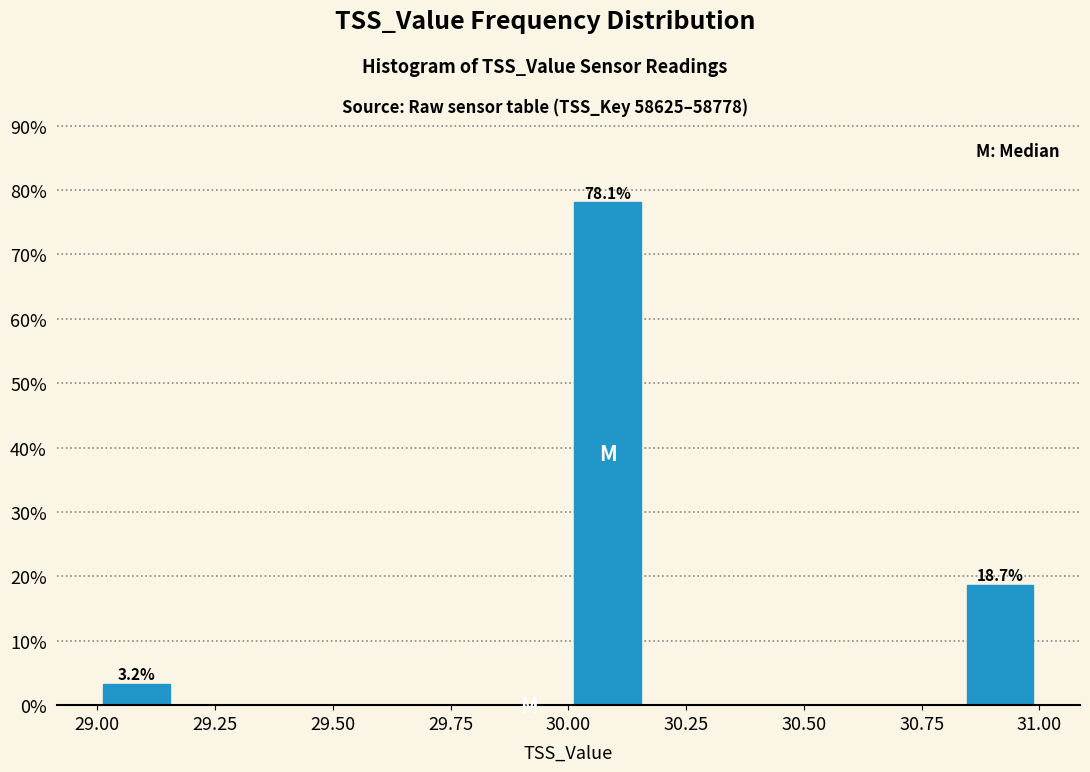

Around what value on the x-axis is the tallest bar? Give the approximate position of its centre, as read against the axis.

30.10